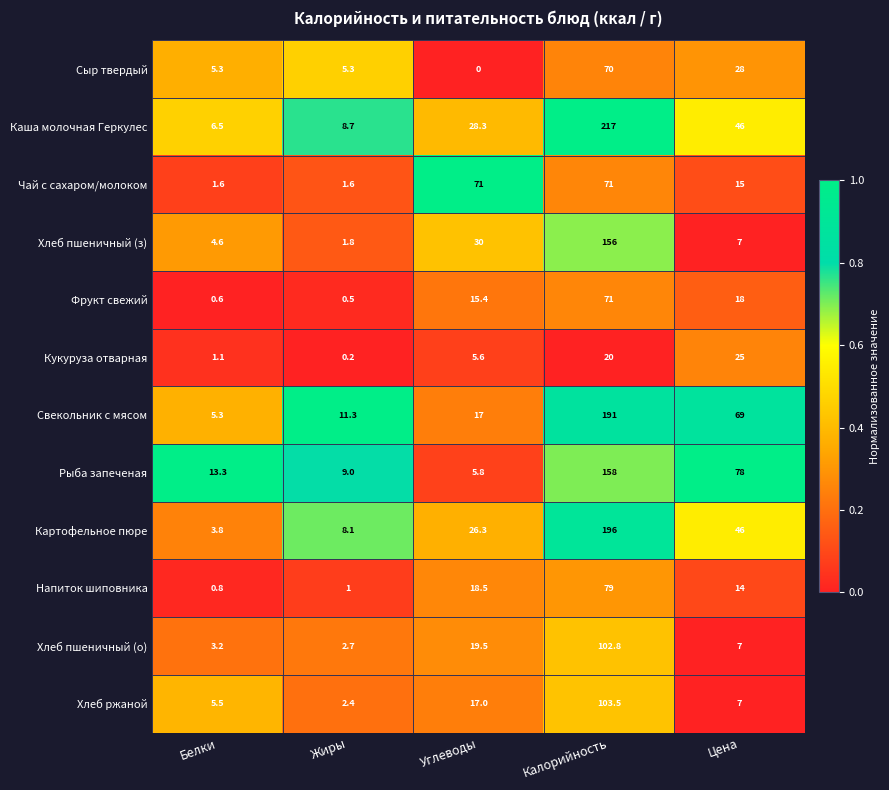

How many series are shown in this chart?

12